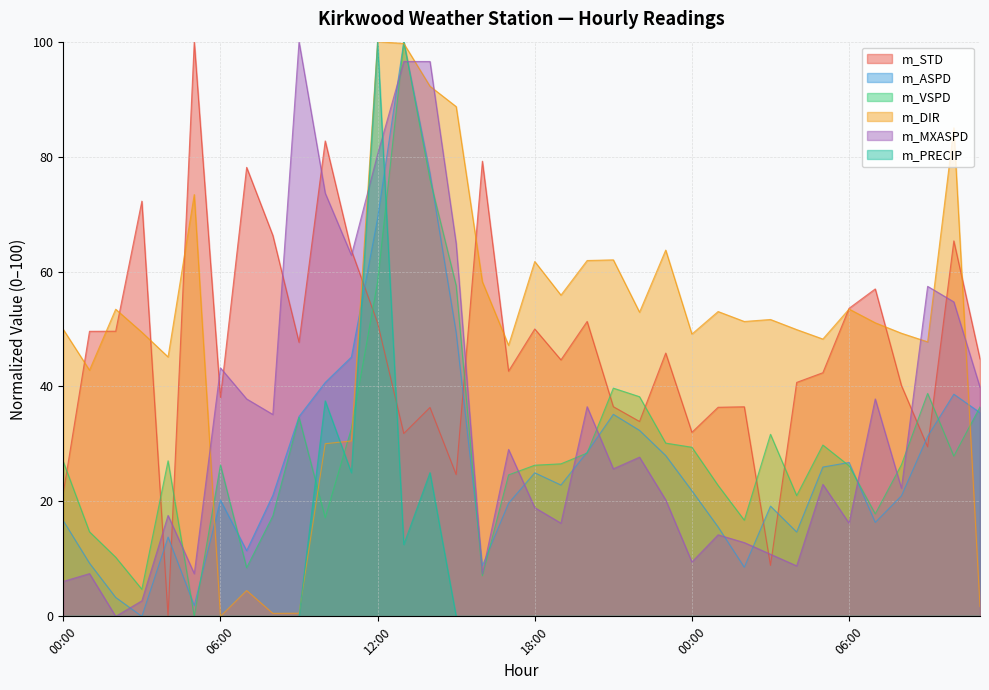

What is the label of the 32nd point from the right?

04:00